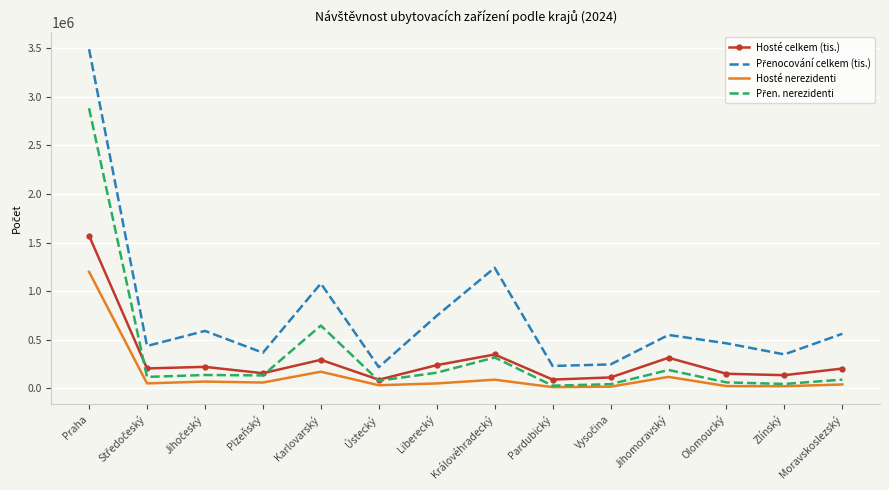

At which category is the sum across all series the highest?

Praha